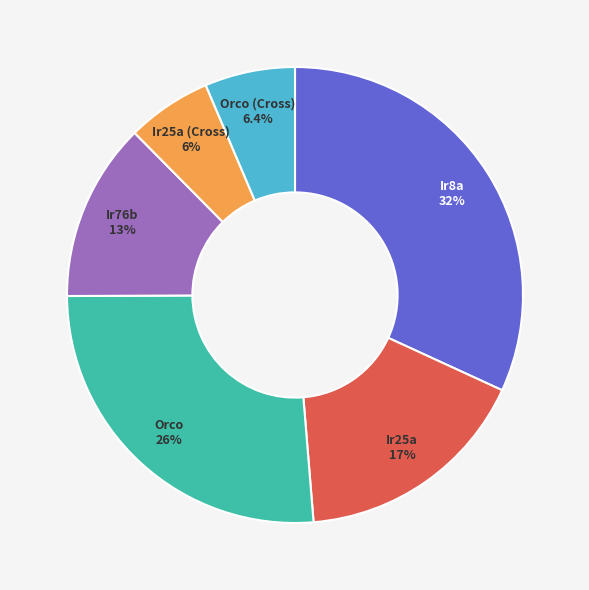

Which has a higher value, Orco or Ir8a?

Ir8a